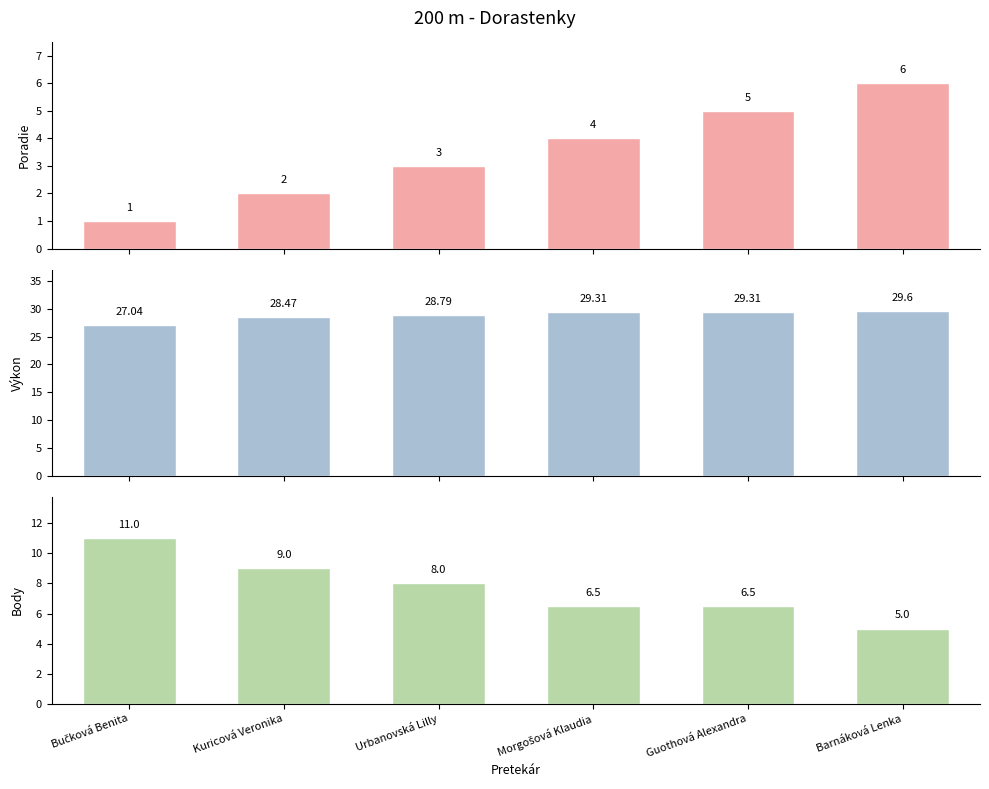

Reading right to left, transcribe all the data shown in this chart.

Poradie: 6.0	5.0	4.0	3.0	2.0	1.0
Výkon: 29.6	29.3	29.3	28.8	28.5	27.0
Body: 5.0	6.5	6.5	8.0	9.0	11.0